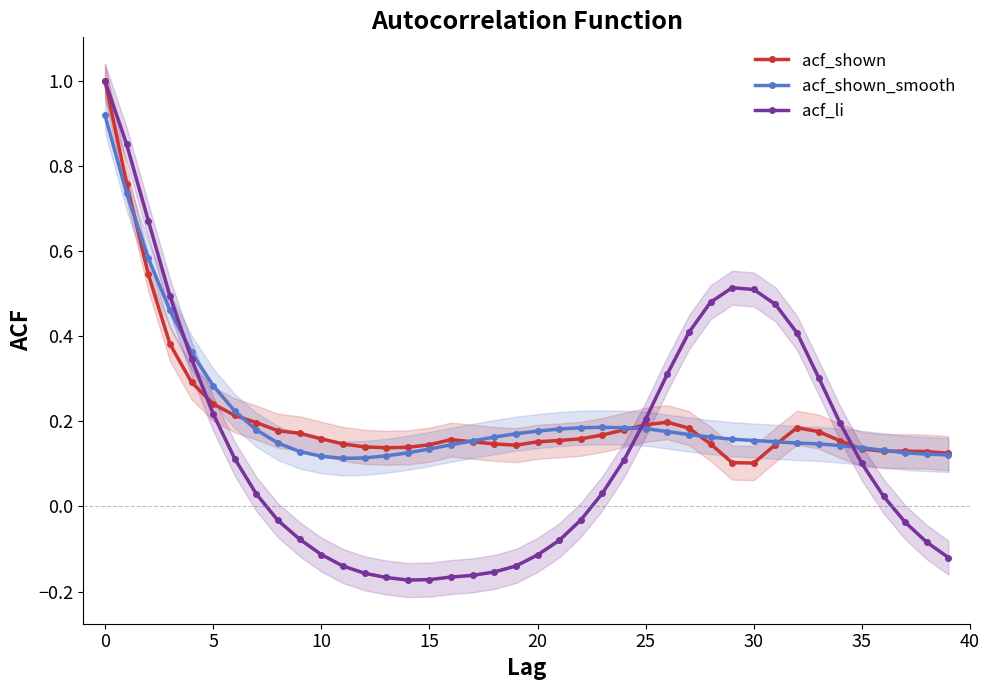

What is the spread (max minus min) of values at 31?

0.3